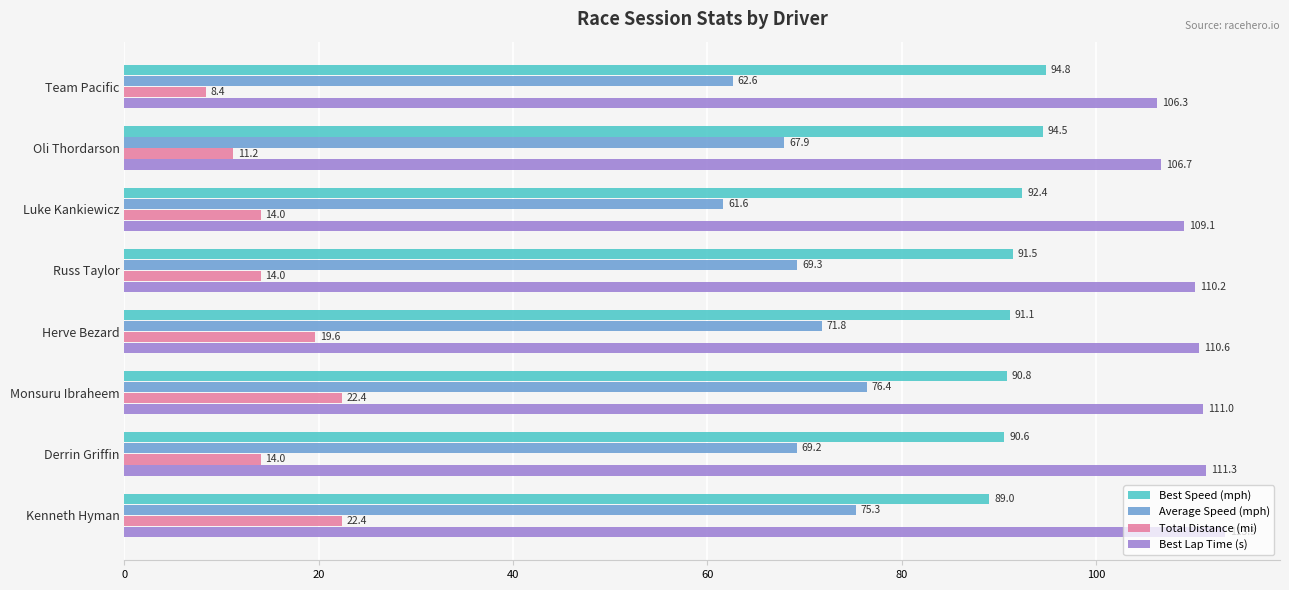

True or false: Best Speed (mph) has a value of 92.4 at Luke Kankiewicz.

True